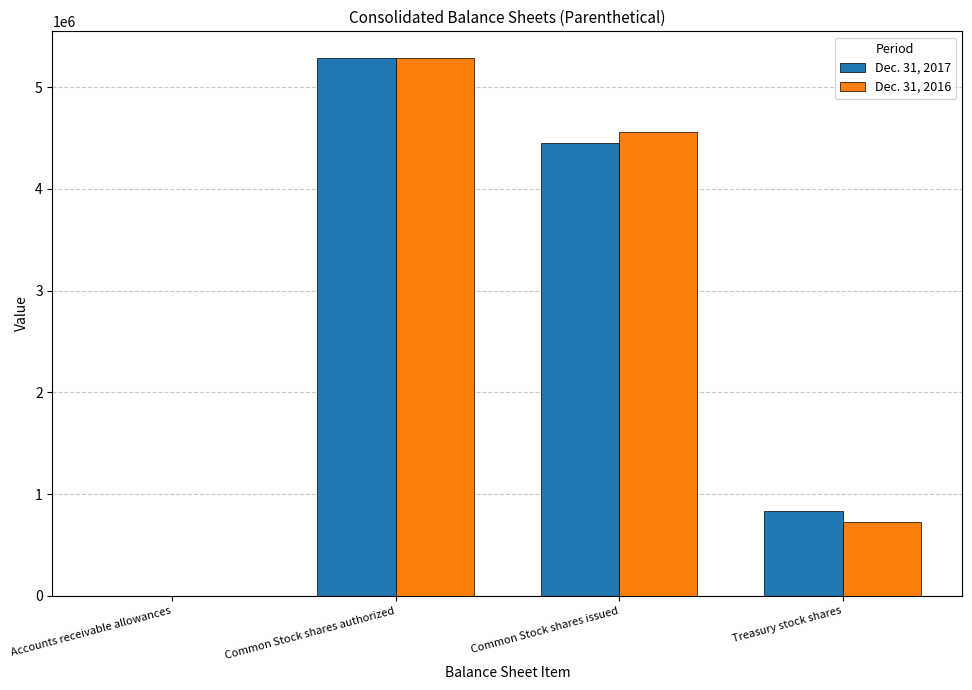

Between Common Stock shares issued and Treasury stock shares, which series saw the biggest shift?

Dec. 31, 2016